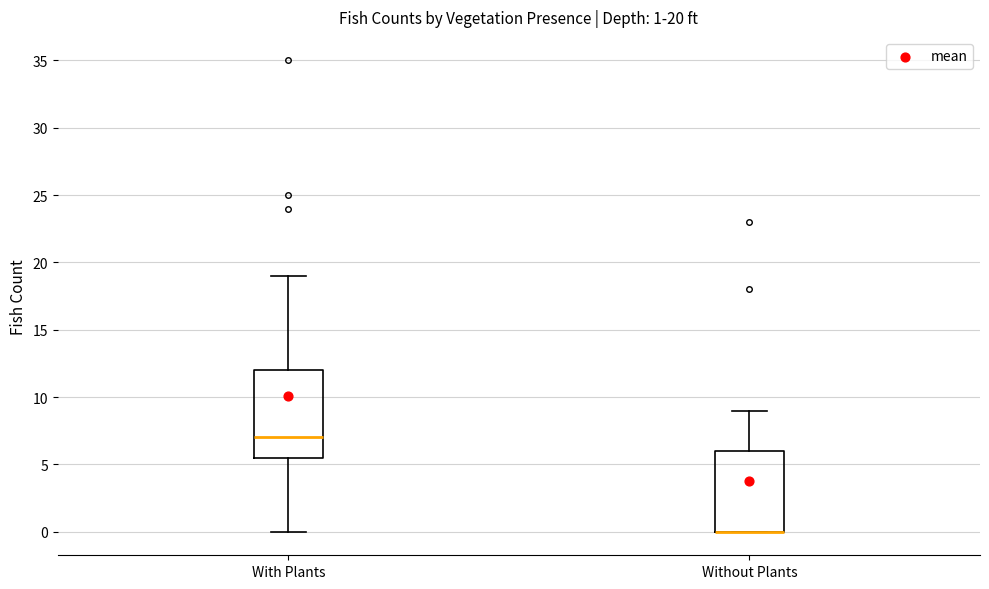

Comparing the boxes themselves (not the whiskers), which one is the tallest?

With Plants